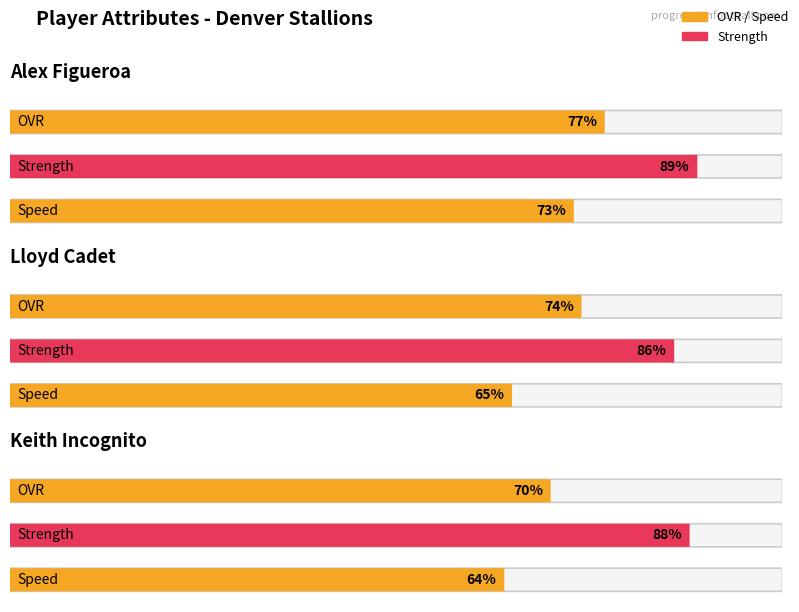

At which category is the sum across all series the highest?

Alex